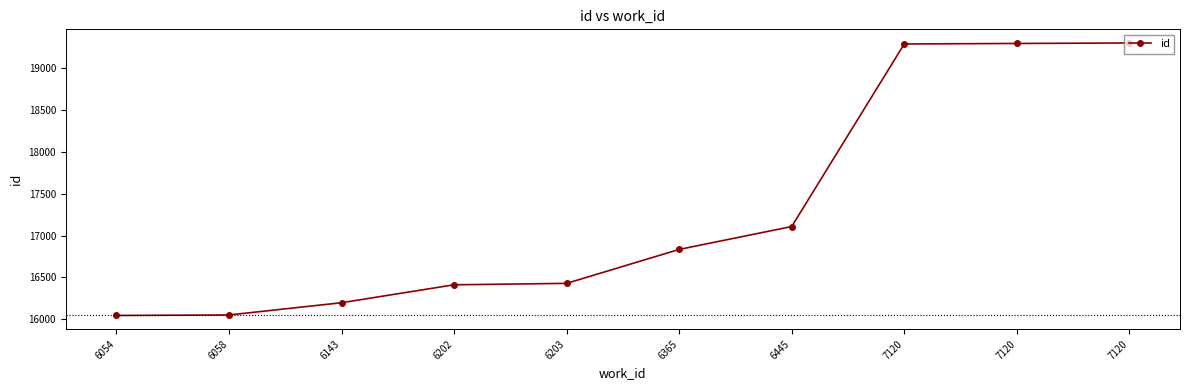

How many lines are shown in the chart?

1